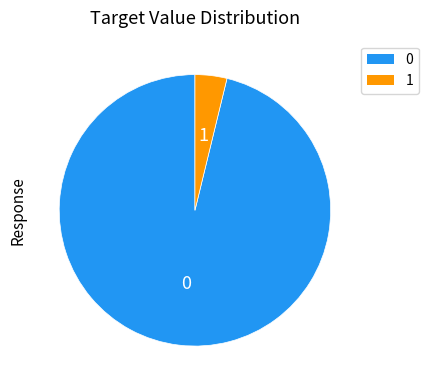

Is there any slice that represents more than half of the pie?

Yes